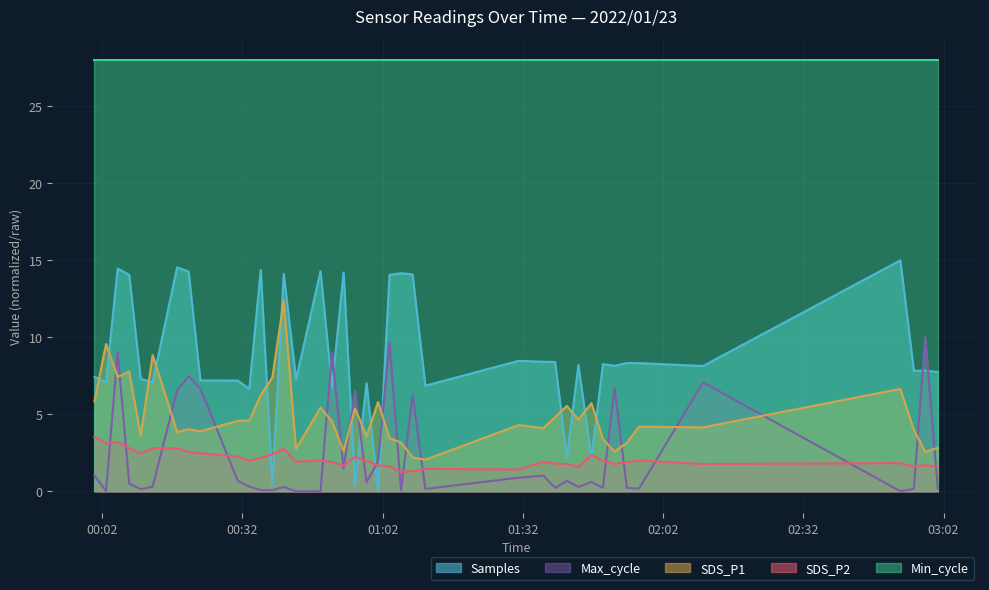

How many interior local valleys does the SDS_P2 series have?

11